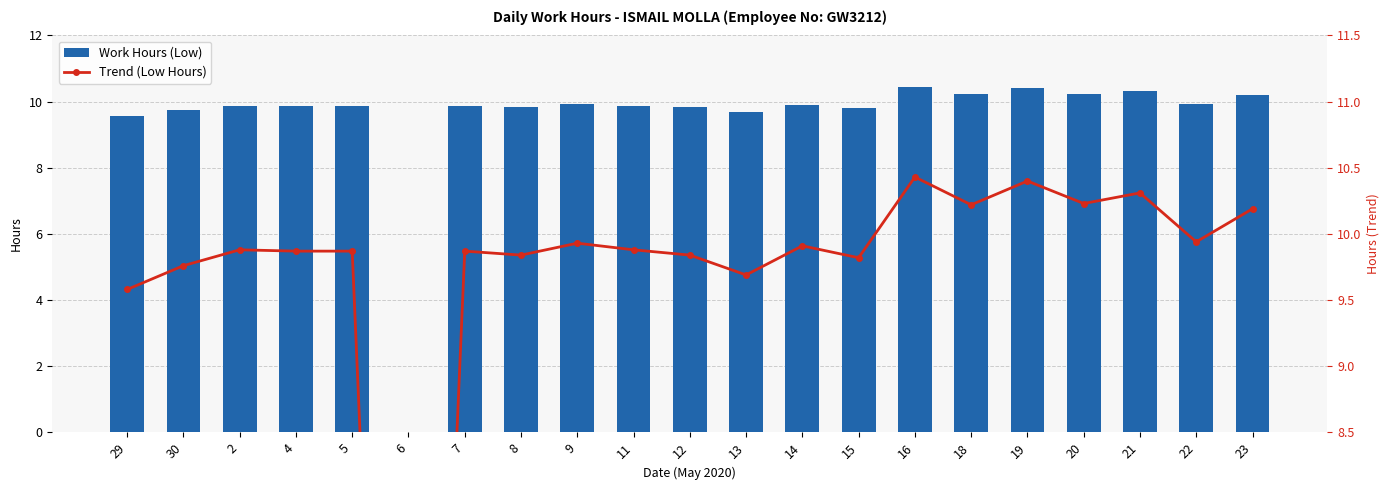

At which label is Trend (Low Hours) closest to 5?

29